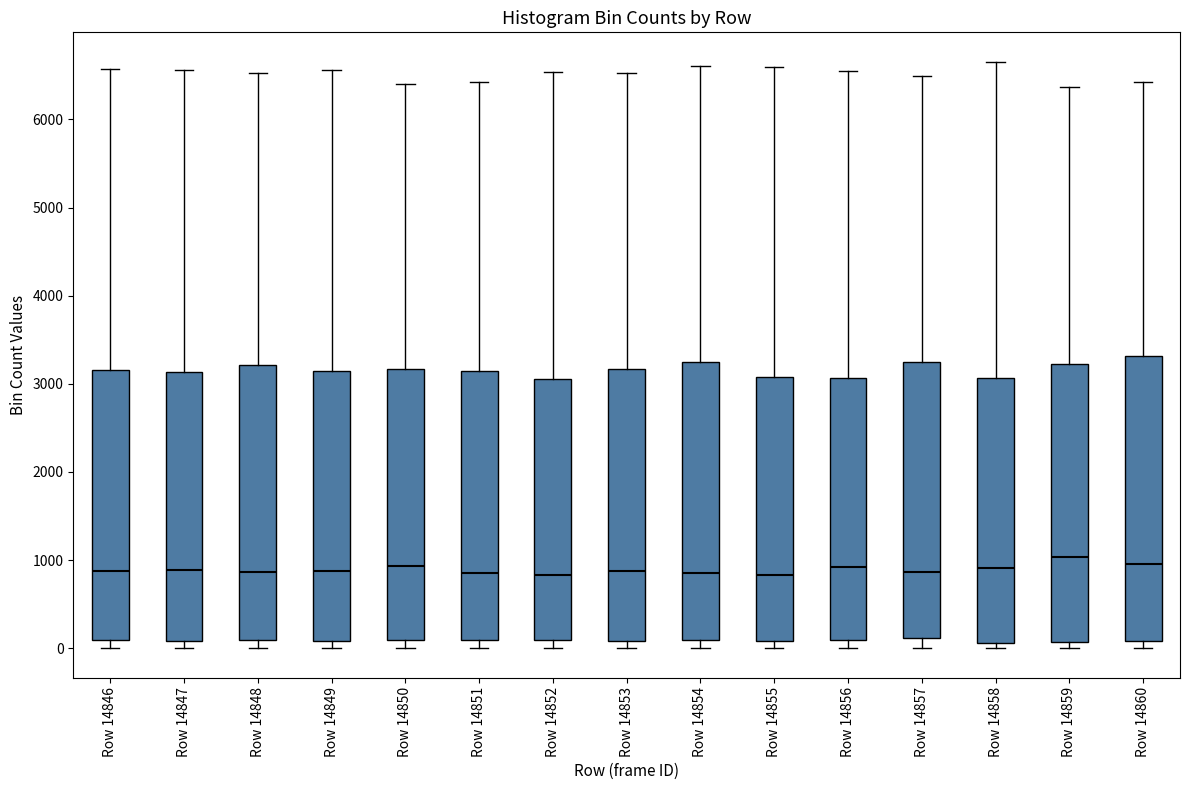

Where does the upper whisker of the box for Row 14846 end on the y-axis? The values are not printed on the chart, so give them approximately, as read against the axis.

6600